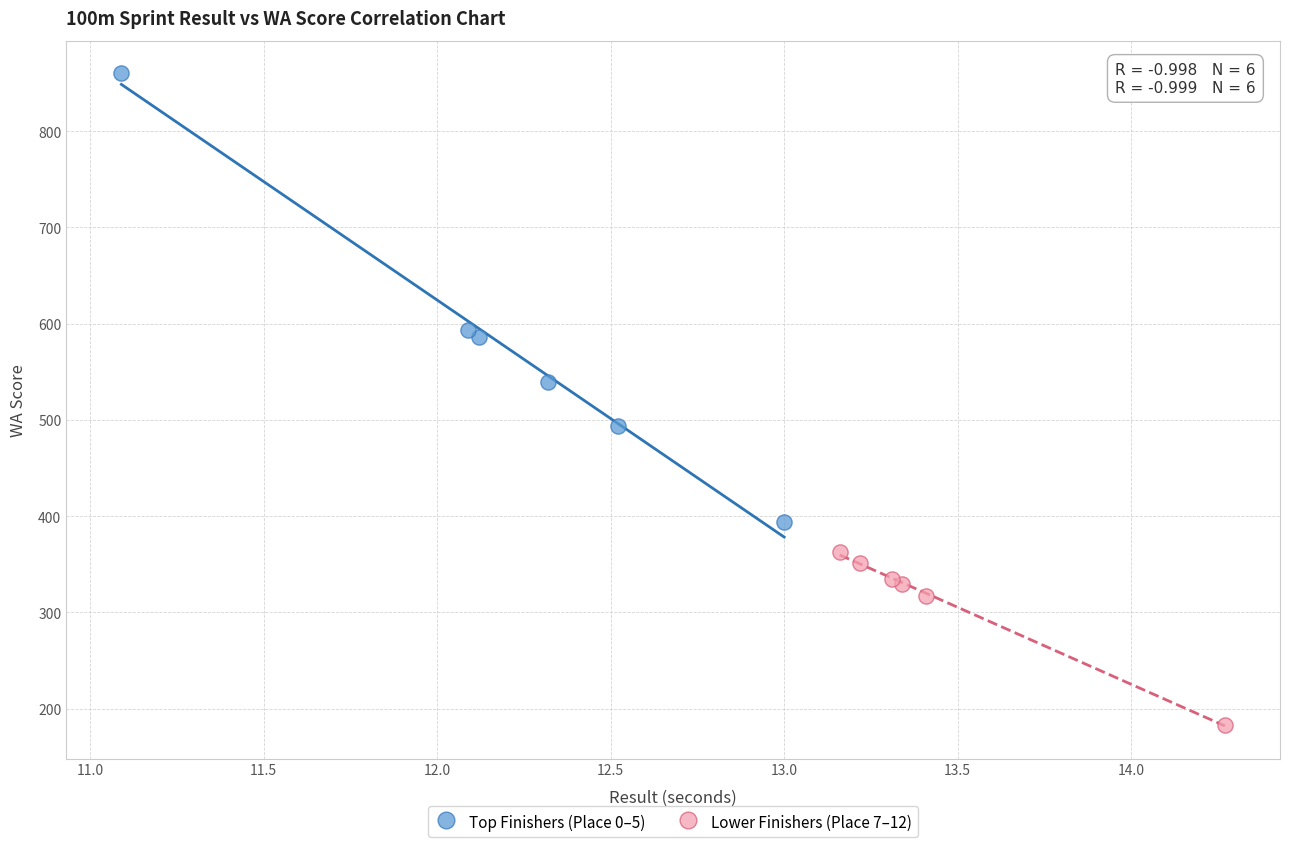

Which series contains the lowest Y value?

Lower Finishers (Place 7–12)